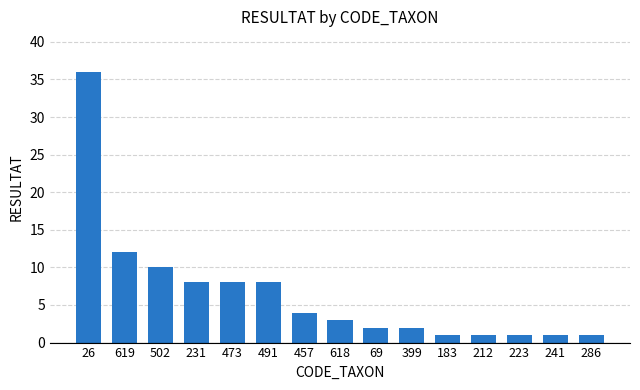

Approximately how many times larger is the value at 286 compared to 241?

1.0